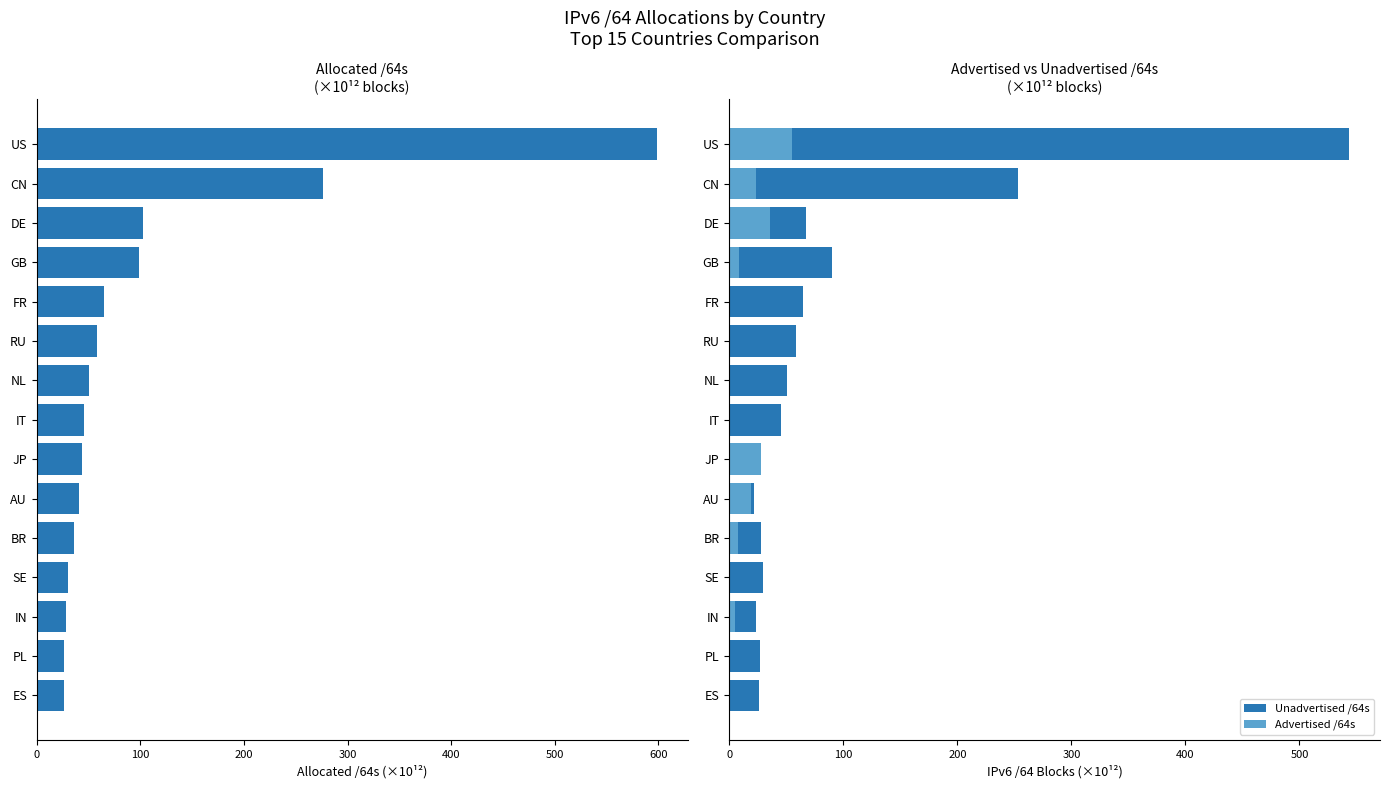

What is the value of the Advertised /64s bar at the 8th from the left?

0.1